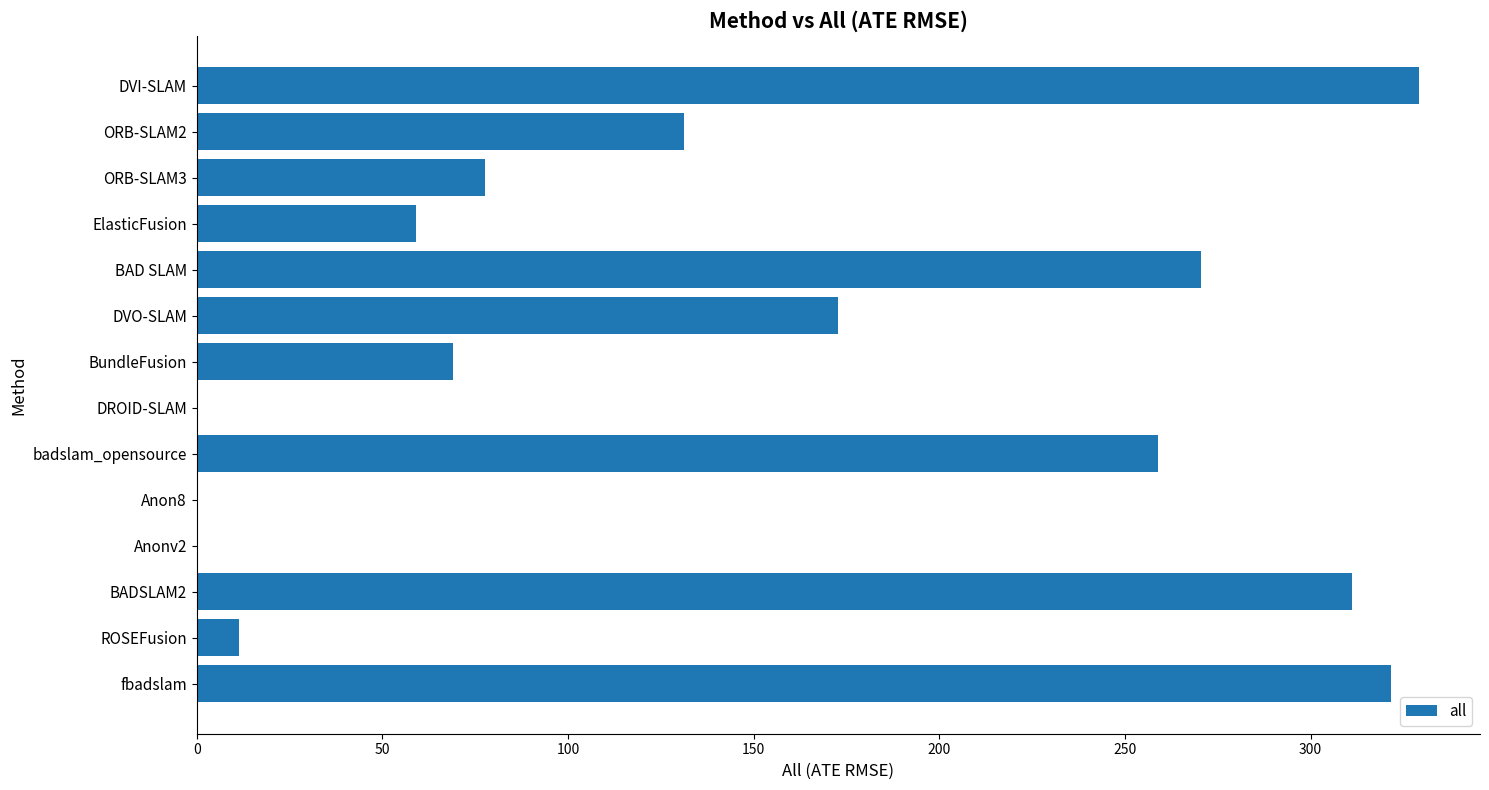

What is the greatest value displayed?

329.1